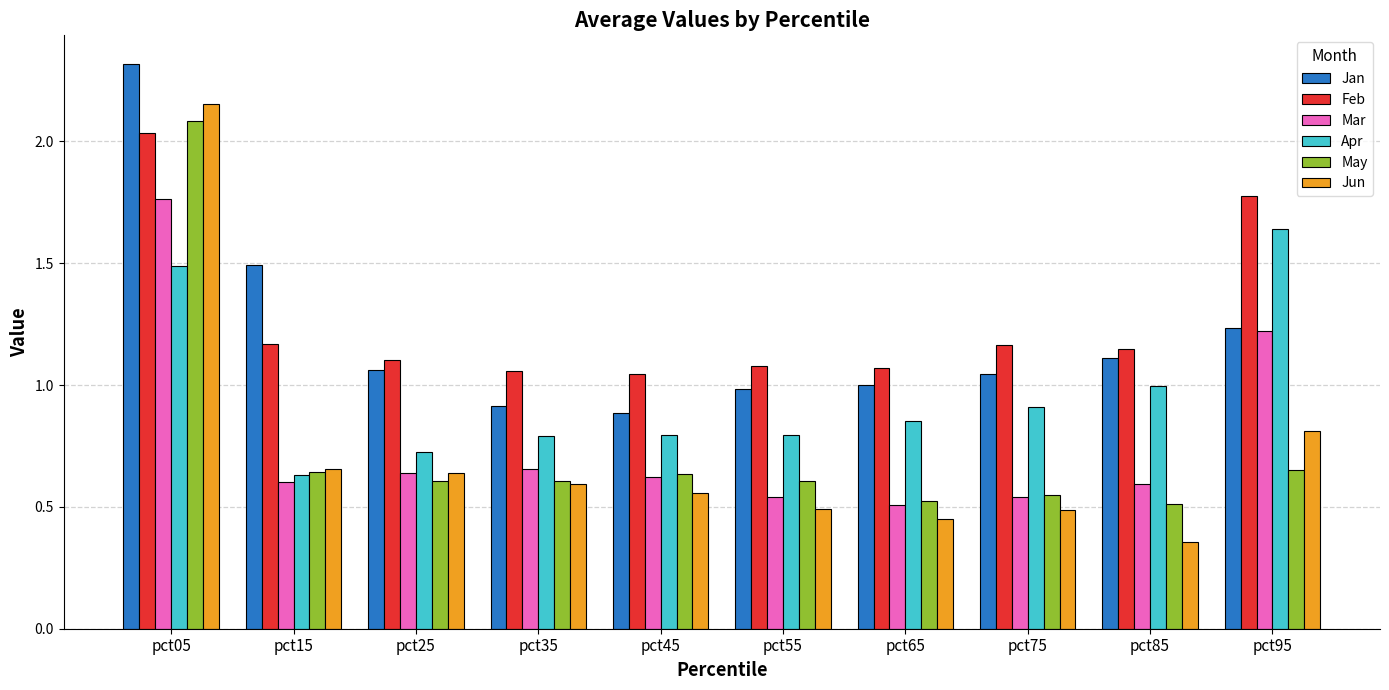

Which label corresponds to the largest value in the chart?

pct05